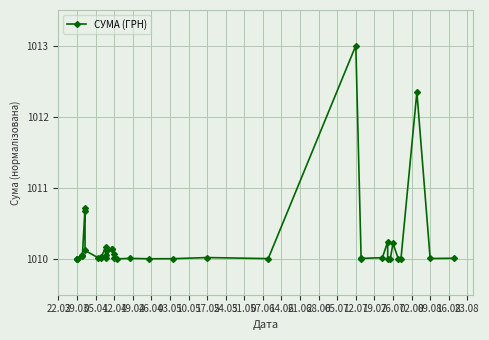

True or false: the data shows 379.8 at 05.07.

False